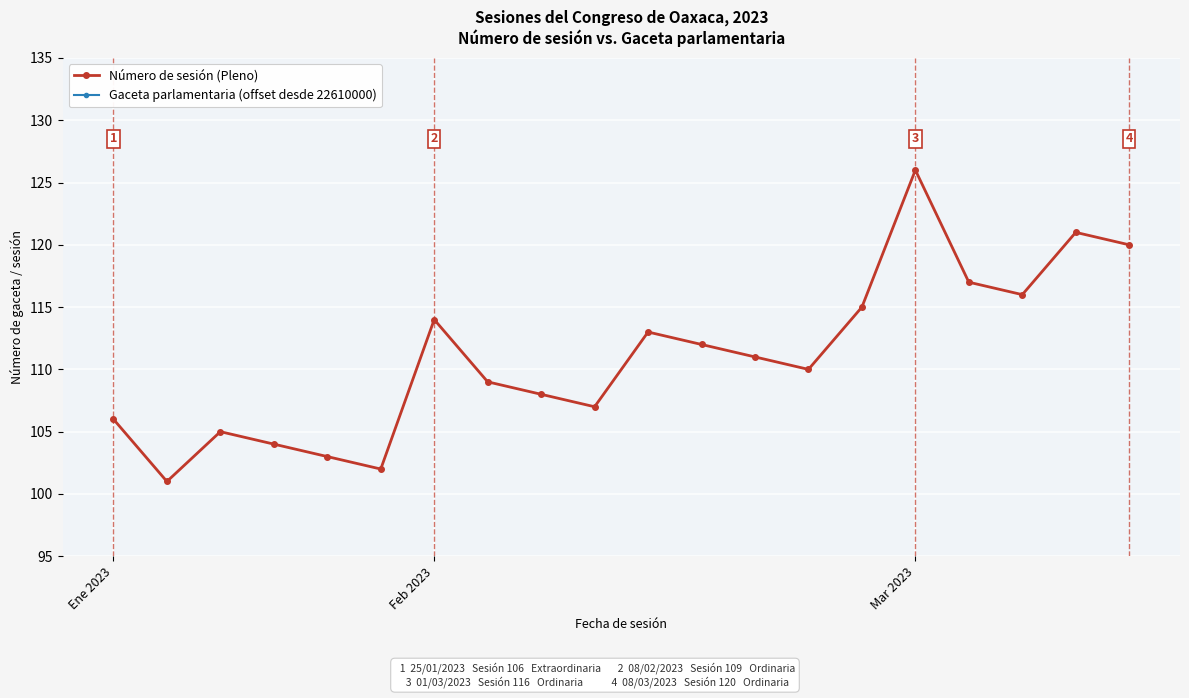

How many interior local peaks does the Gaceta parlamentaria (offset desde 22610000) series have?

5